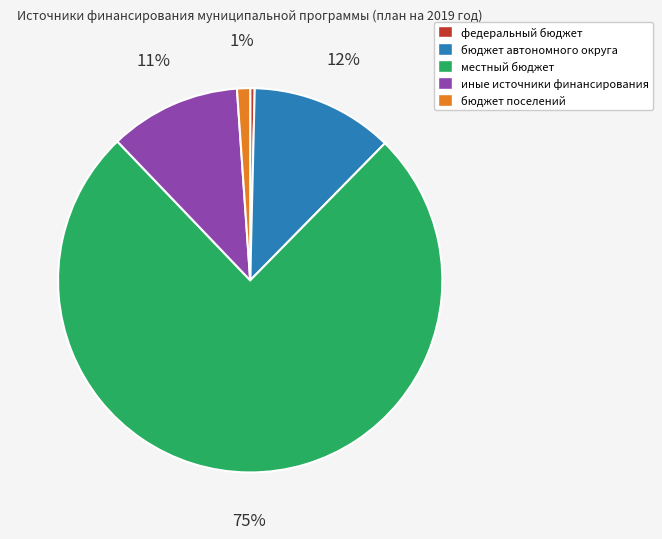

The федеральный бюджет slice represents 0% of the pie. True or false?

True